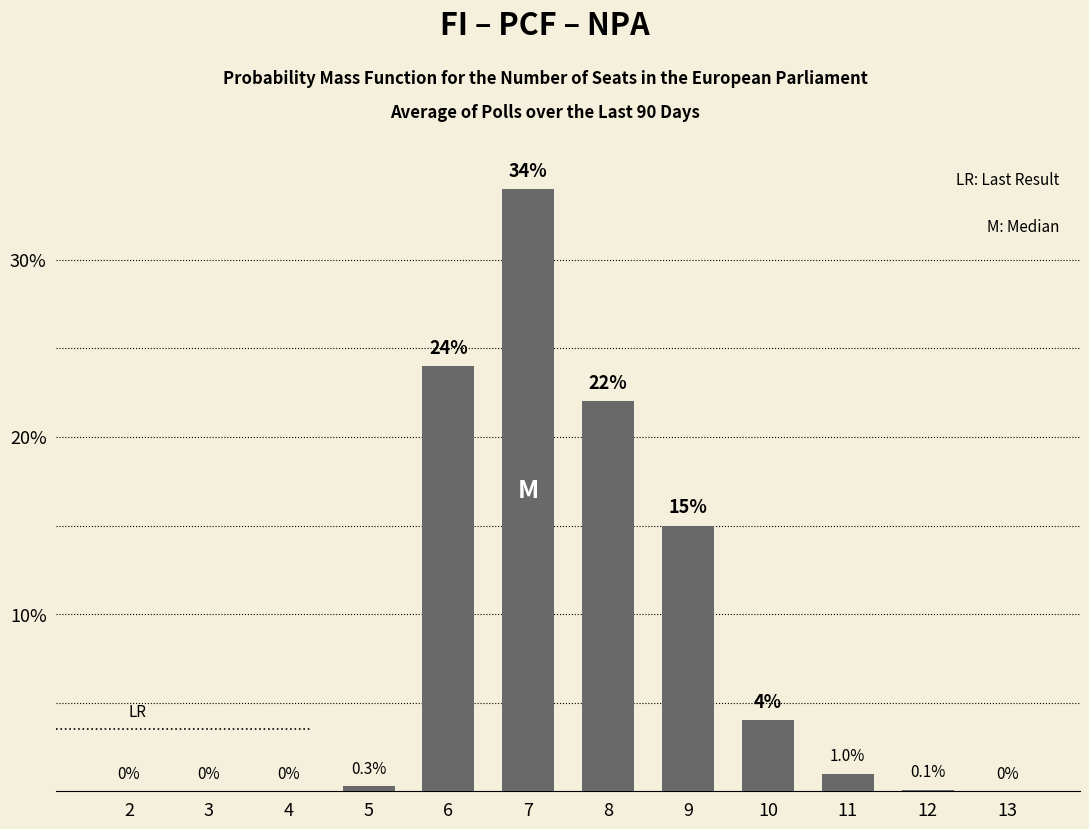

Reading left to right, extract all data points from this chart.

2=0.0	3=0.0	4=0.0	5=0.3	6=24.0	7=34.0	8=22.0	9=15.0	10=4.0	11=1.0	12=0.1	13=0.0